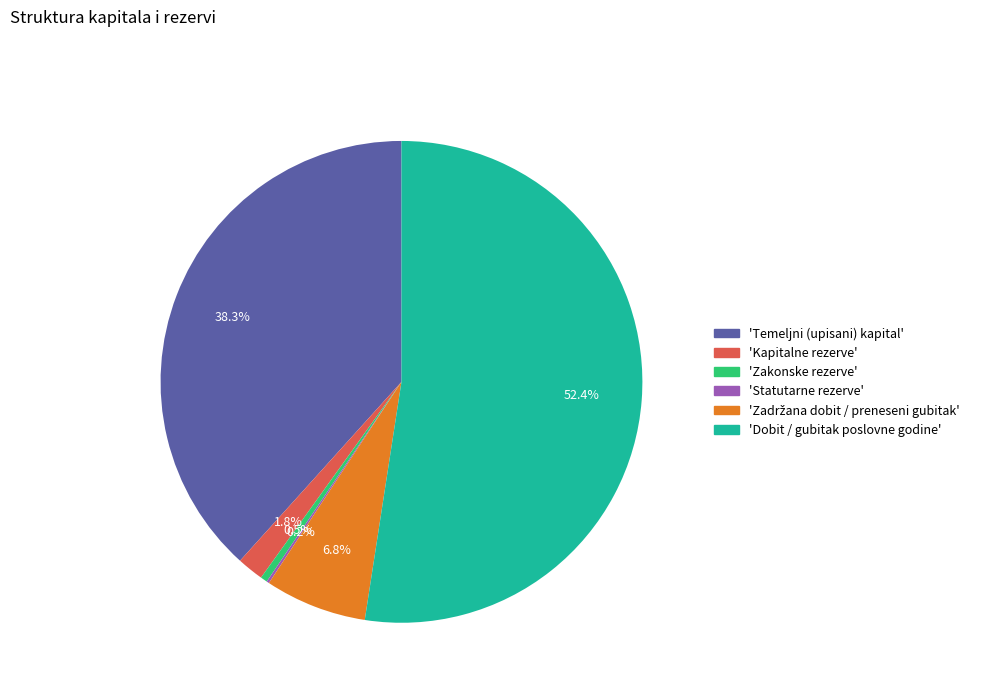

What is the ratio of the value at 'Dobit / gubitak poslovne godine' to the value at 'Temeljni (upisani) kapital'?

1.4